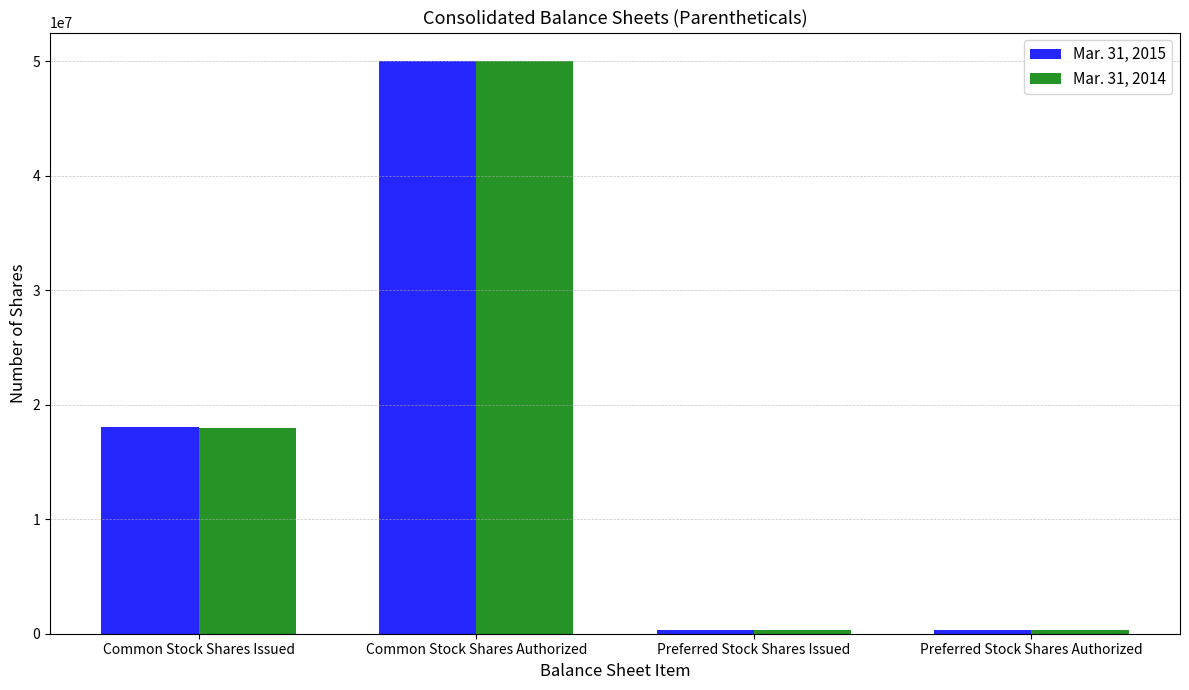

The Mar. 31, 2015 series shows 50000000 at Common Stock Shares Authorized. True or false?

True